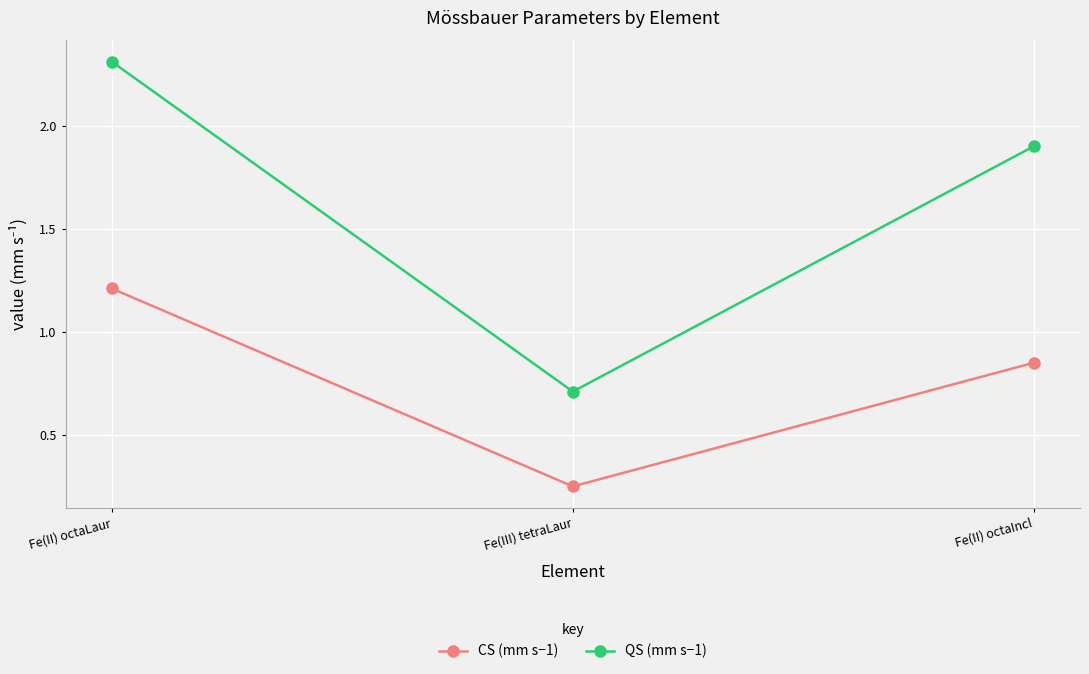

Is this an area chart (filled region under the line)?

No